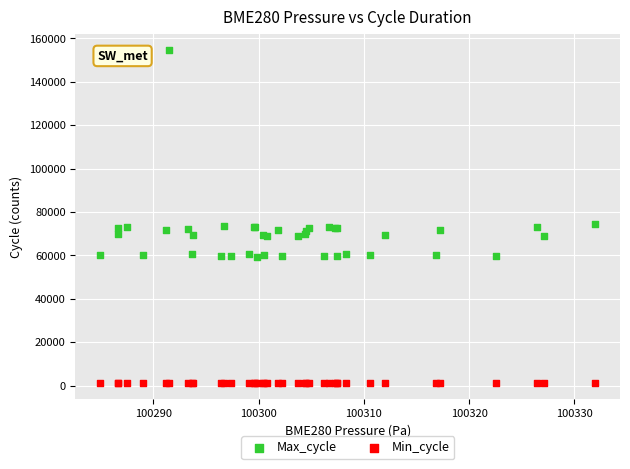

Which series reaches the minimum Y coordinate?

Min_cycle